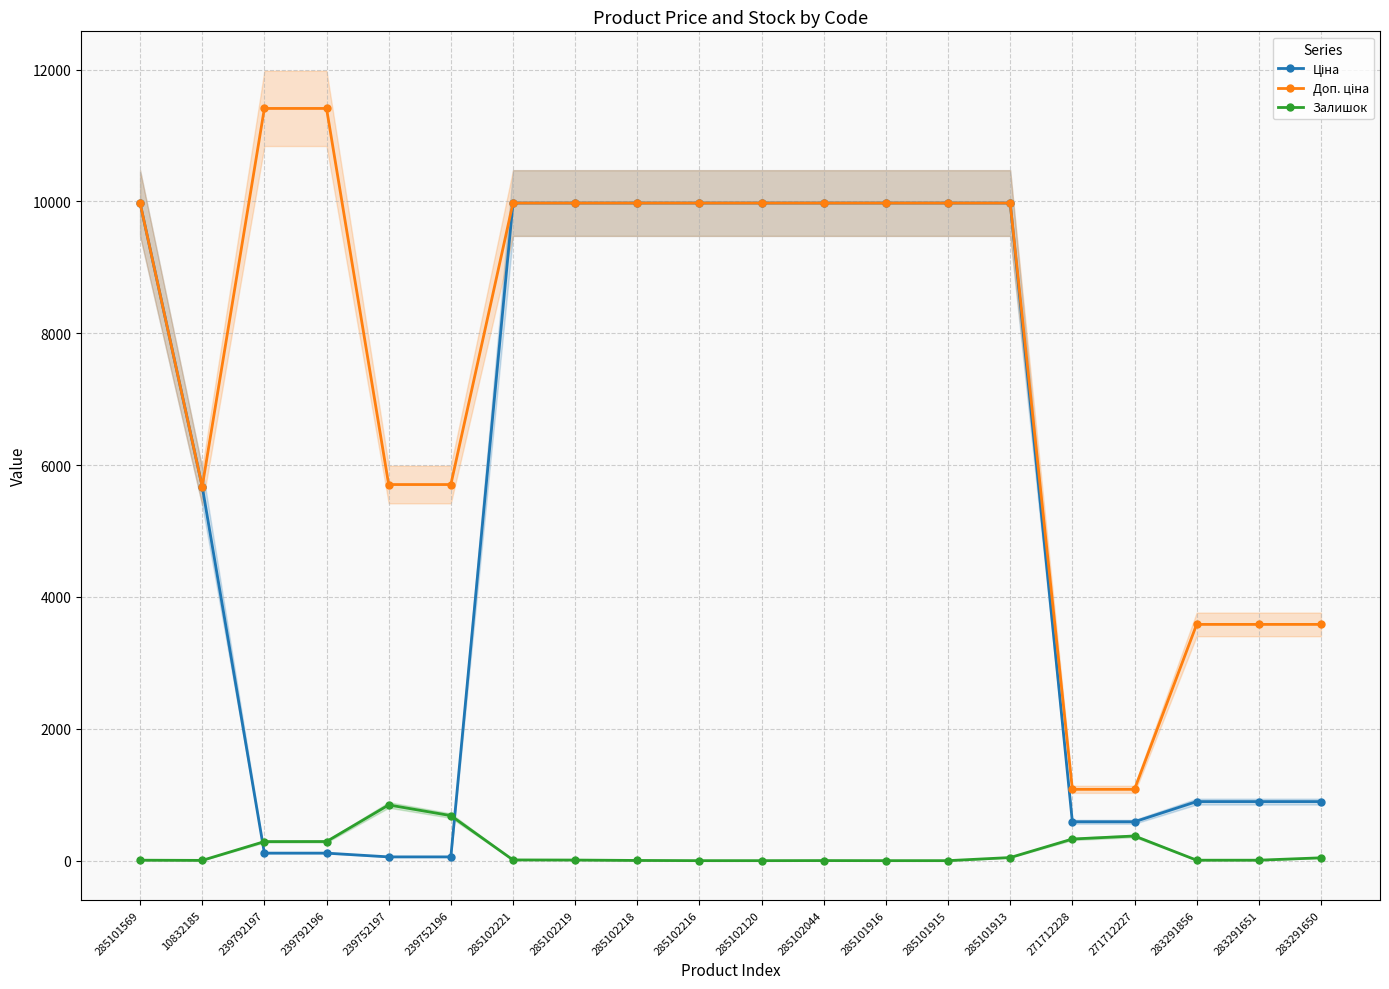

Reading left to right, transcribe all the data shown in this chart.

Ціна: 285101569=9975.0	10832185=5673.8	239792197=114.1	239792196=114.1	239752197=57.0	239752196=57.0	285102221=9975.0	285102219=9975.0	285102218=9975.0	285102216=9975.0	285102120=9975.0	285102044=9975.0	285101916=9975.0	285101915=9975.0	285101913=9975.0	271712228=589.9	271712227=589.9	283291856=895.9	283291651=895.9	283291650=895.9
Доп. ціна: 285101569=9975.0	10832185=5673.8	239792197=11410.0	239792196=11410.0	239752197=5705.0	239752196=5705.0	285102221=9975.0	285102219=9975.0	285102218=9975.0	285102216=9975.0	285102120=9975.0	285102044=9975.0	285101916=9975.0	285101915=9975.0	285101913=9975.0	271712228=1081.7	271712227=1081.7	283291856=3583.6	283291651=3583.6	283291650=3583.6
Залишок: 285101569=7.0	10832185=4.0	239792197=289.0	239792196=290.0	239752197=845.0	239752196=683.0	285102221=11.0	285102219=9.0	285102218=3.0	285102216=0.0	285102120=0.0	285102044=1.0	285101916=0.0	285101915=0.0	285101913=47.0	271712228=328.0	271712227=374.0	283291856=7.0	283291651=7.0	283291650=43.0